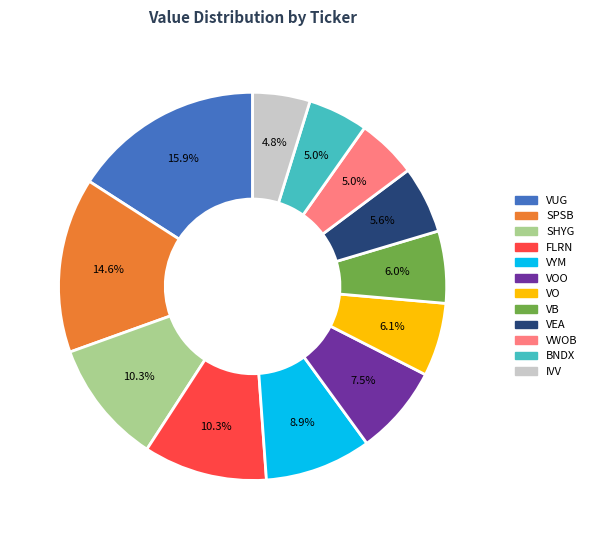

Combined, what portion of the pie is FLRN and BNDX?

15.3%